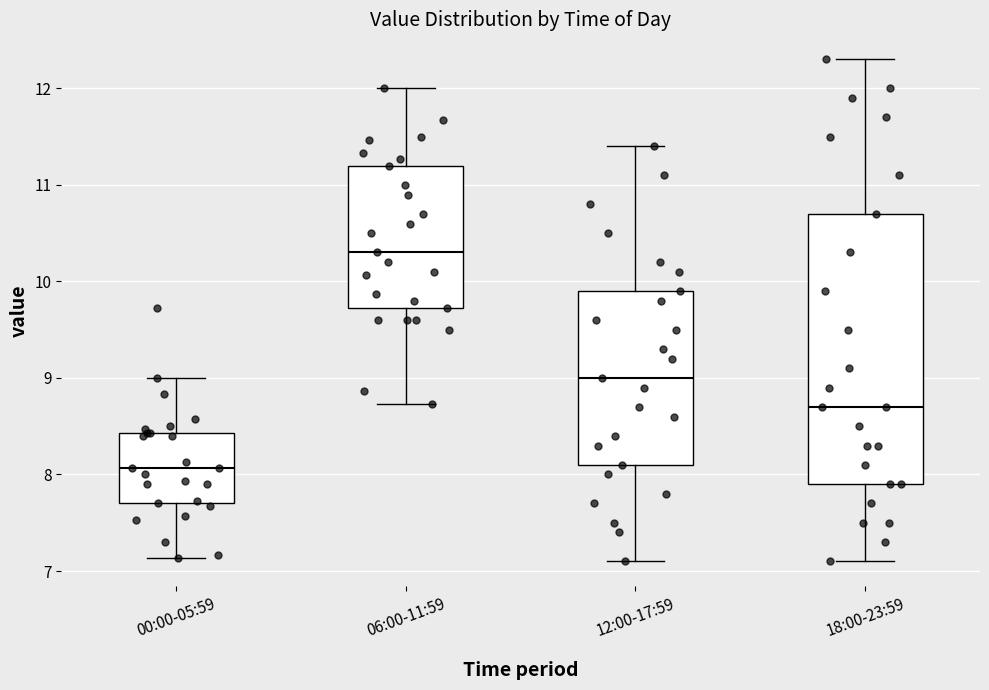

Reading left to right, read every box against the y-axis: the position of its median line, the range the box covers, and the ends of its whiskers. The values are not printed on the chart, so give them approximately, as read against the axis.

00:00-05:59: median 8.1, box 7.7 to 8.4, whiskers 7.1 to 9.0
06:00-11:59: median 10.3, box 9.7 to 11.2, whiskers 8.7 to 12.0
12:00-17:59: median 9.0, box 8.1 to 9.9, whiskers 7.1 to 11.4
18:00-23:59: median 8.7, box 7.9 to 10.7, whiskers 7.1 to 12.3